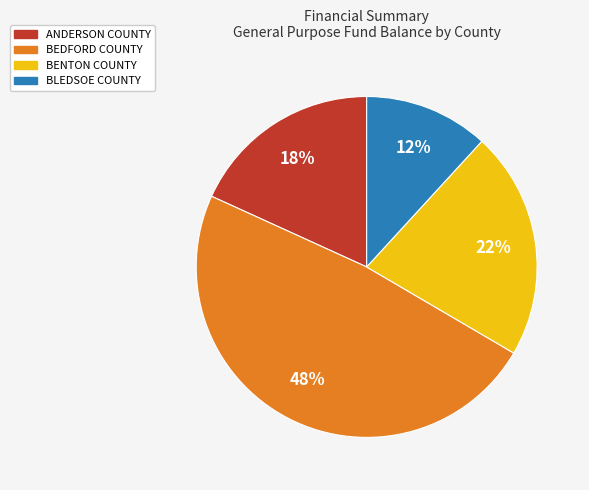

How many slices are in this pie chart?

4